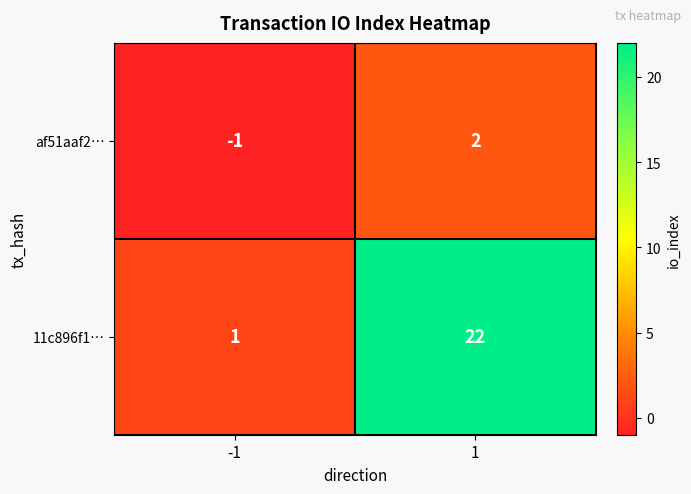

Rank the series by their average value, from lowest to highest.

af51aaf2…, 11c896f1…